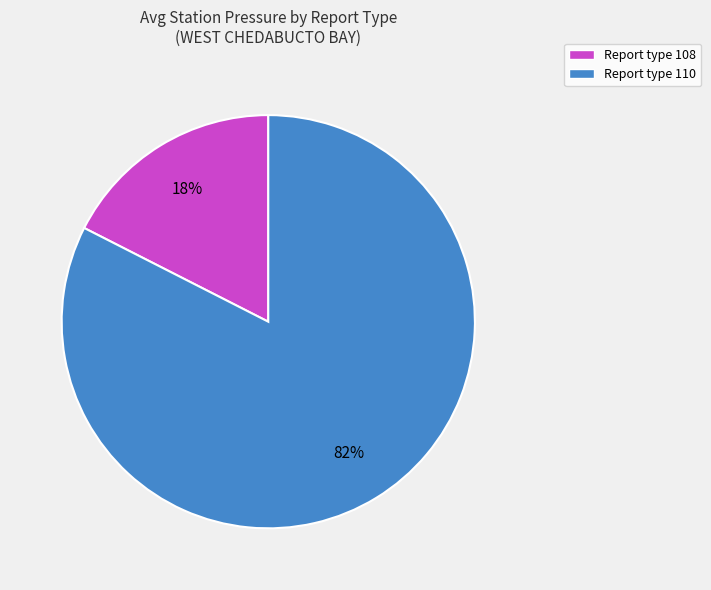

Rank the categories by value from lowest to highest.

Report type 108, Report type 110